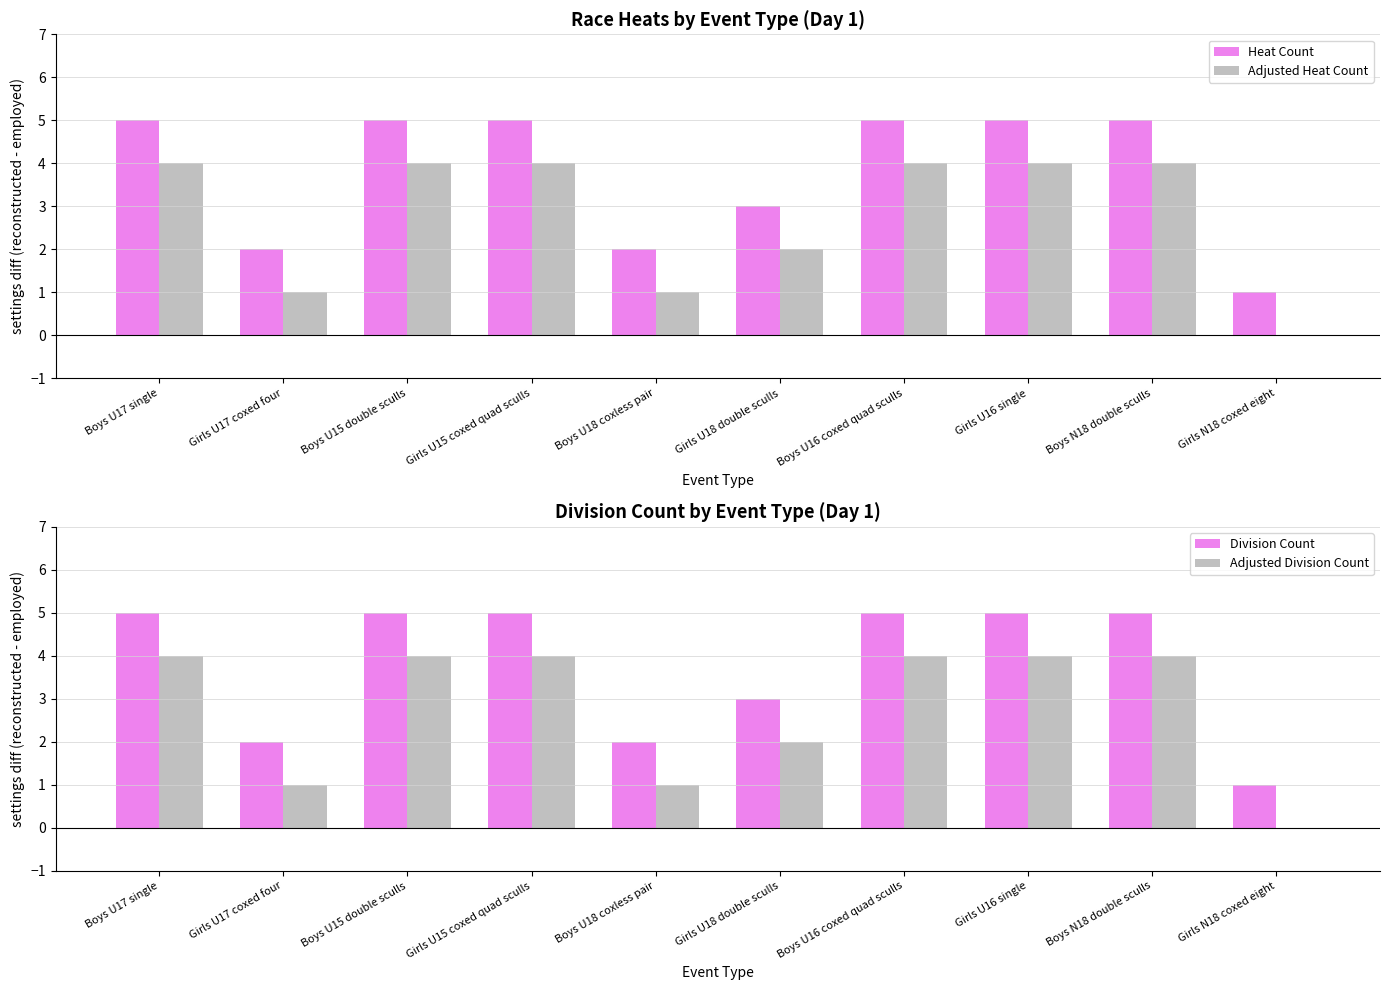

What is the difference between the maximum and minimum values in the Division Count series?

4